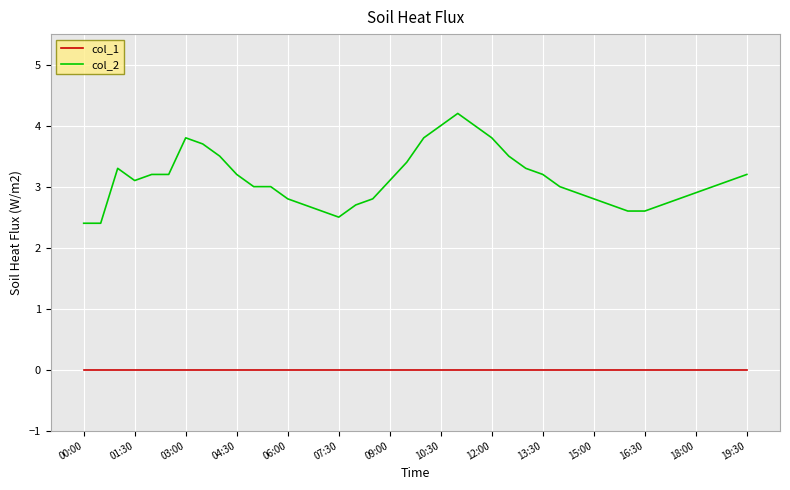

What is the minimum value for col_2?

2.4